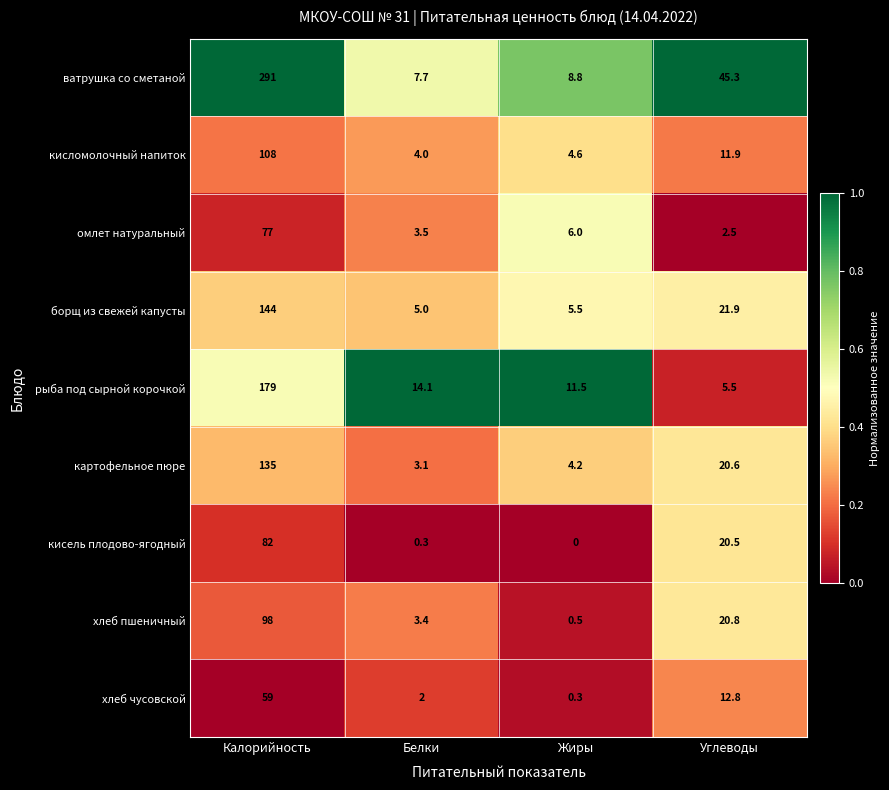

What is the total value across all series at Жиры?

41.4